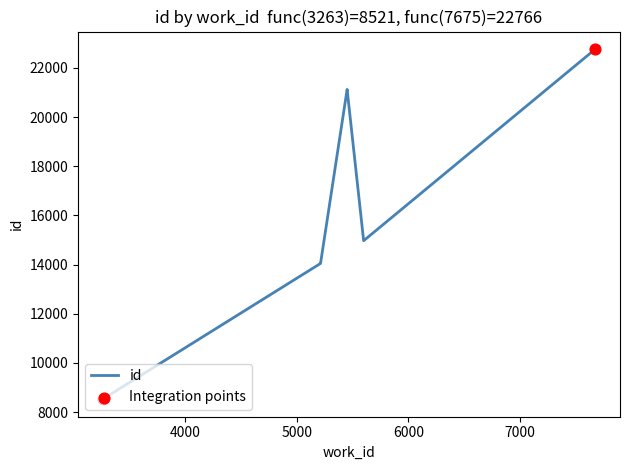

What is the ratio of the value at 3263 to the value at 5452?

0.4